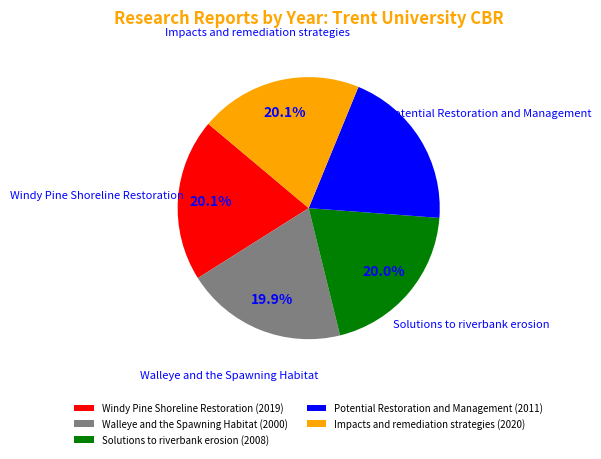

Approximately how many times larger is the value at Solutions to riverbank erosion (2008) compared to Walleye and the Spawning Habitat (2000)?

1.0